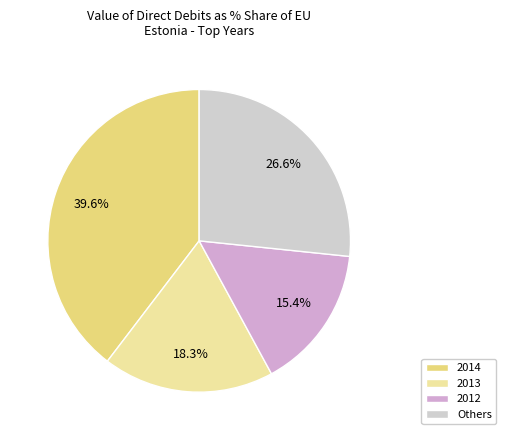

Count the number of slices in the pie.

4